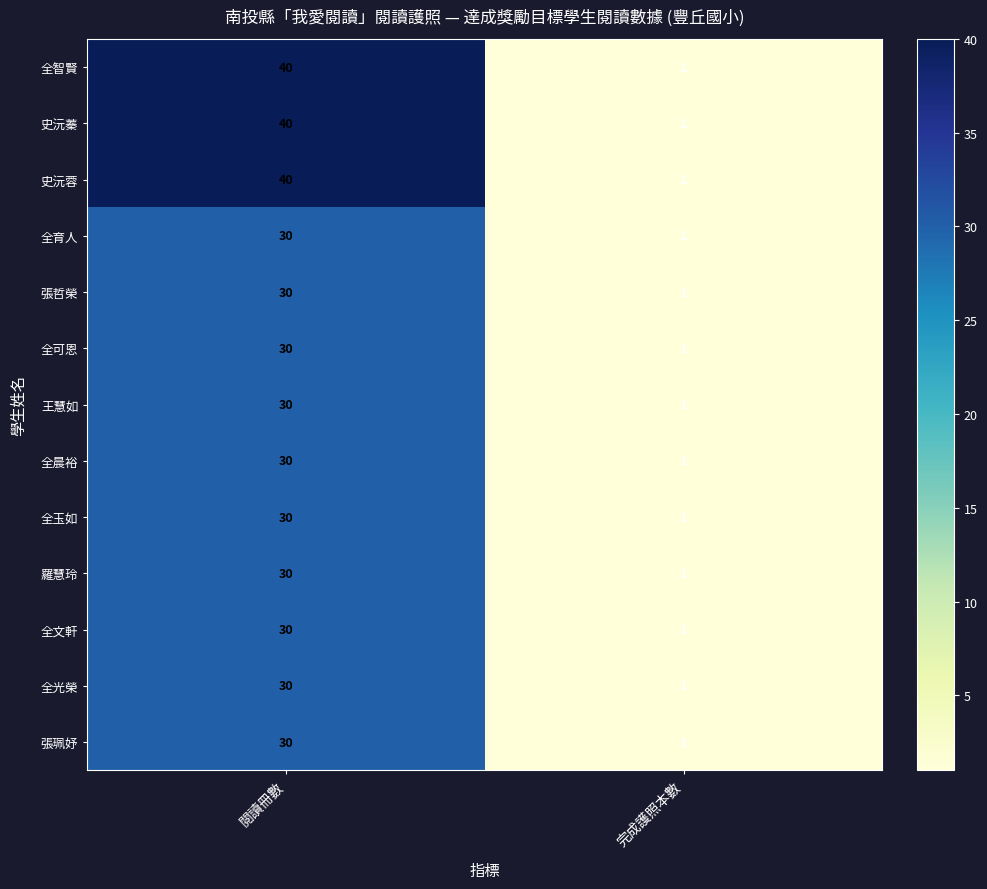

Reading left to right, list all the values displayed in this chart.

全智賢: 40	1
史沅蓁: 40	1
史沅蓉: 40	1
全育人: 30	1
張哲榮: 30	1
全可恩: 30	1
王慧如: 30	1
全晨裕: 30	1
全玉如: 30	1
羅慧玲: 30	1
全文軒: 30	1
全光榮: 30	1
張珮妤: 30	1